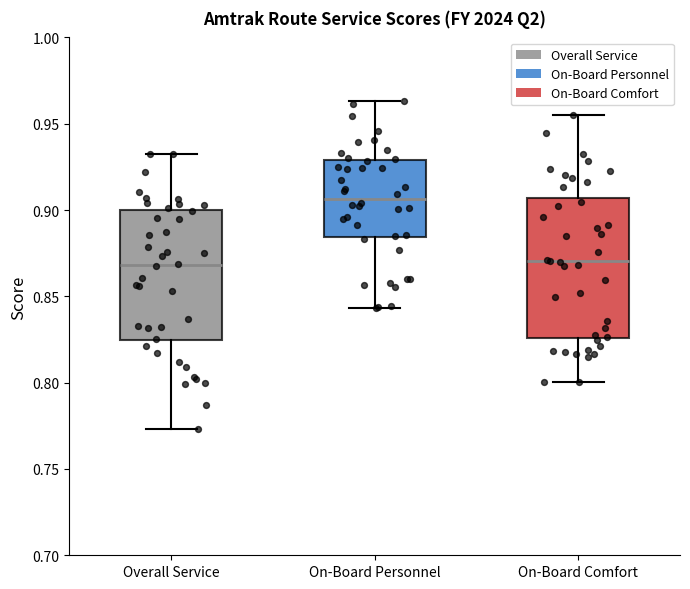

Which box is the tallest, from its lower edge to its upper edge?

On-Board Comfort